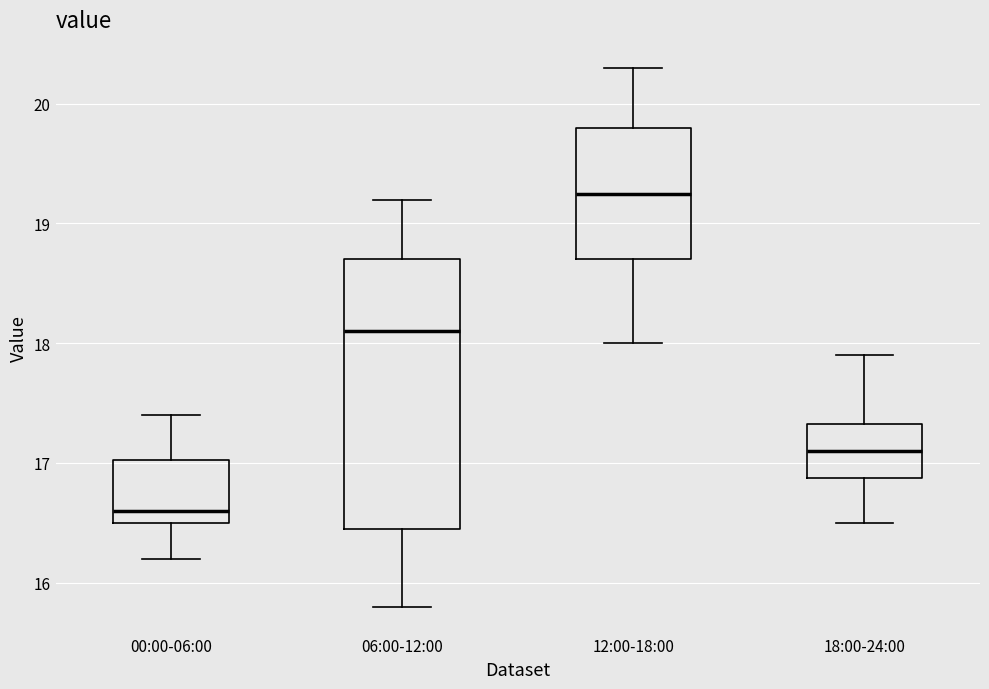

Where does the lower whisker of the box for 00:00-06:00 end on the y-axis? The values are not printed on the chart, so give them approximately, as read against the axis.

16.2